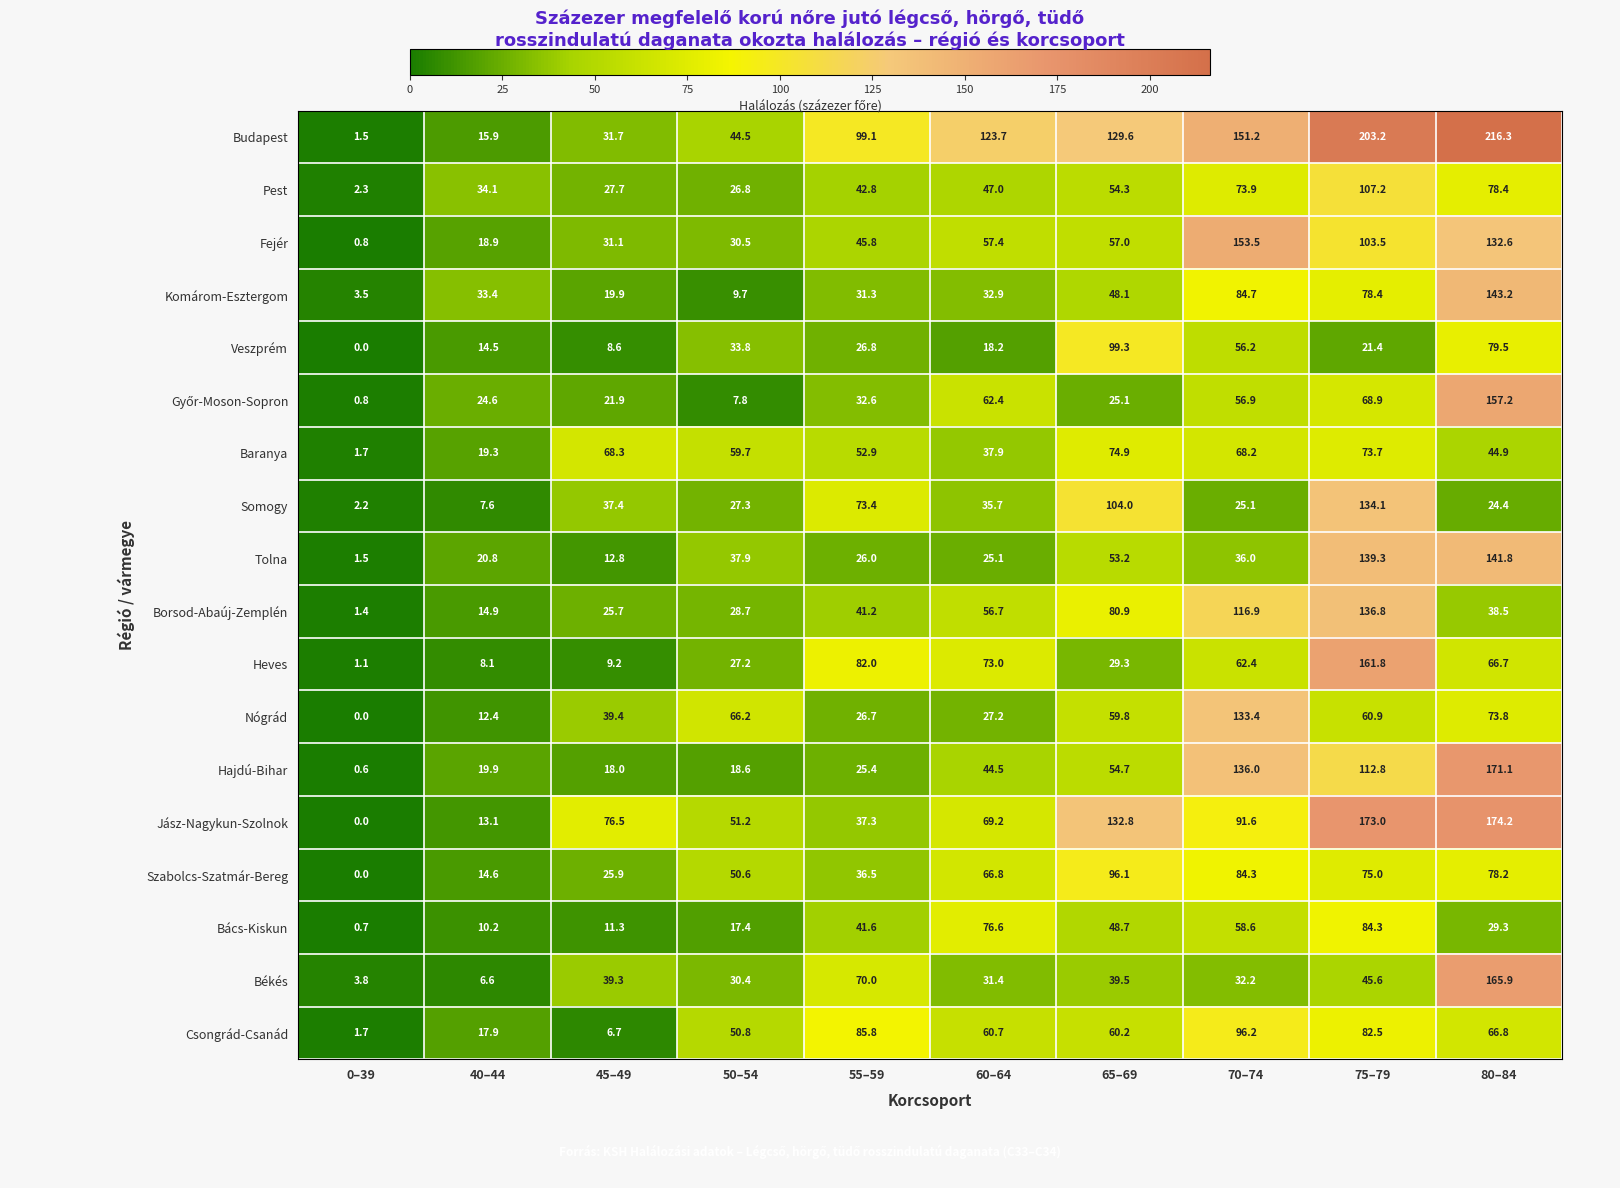

What is the sum of the Nógrád values at 40–44 and 55–59?

39.1